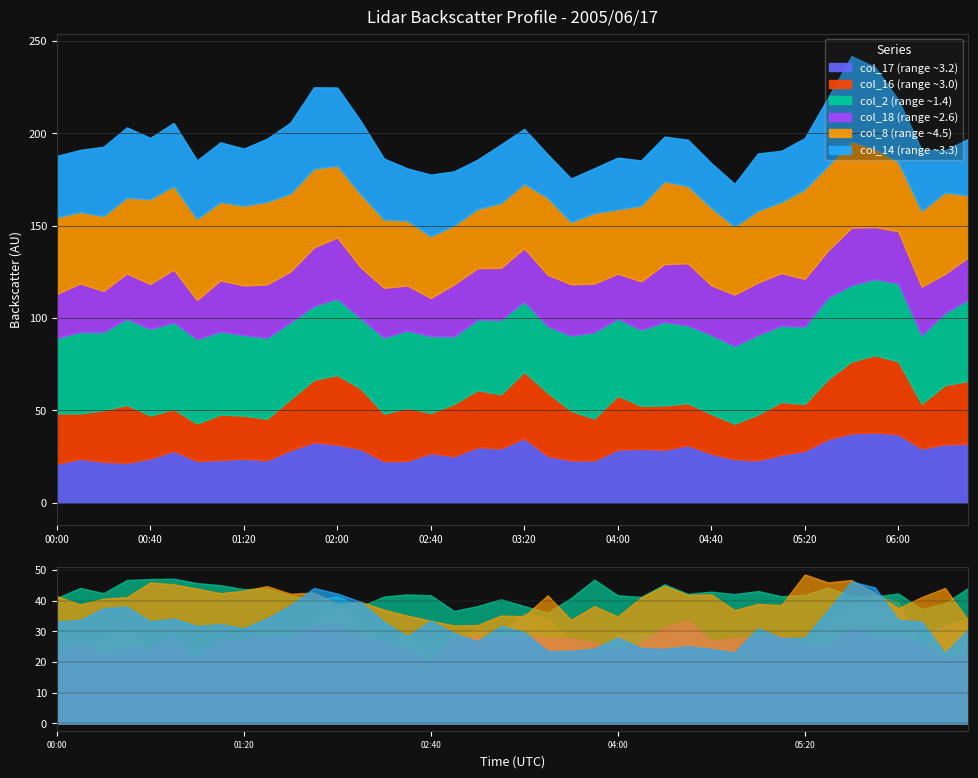

What is the maximum value for col_8 (range ~4.5)?

48.5